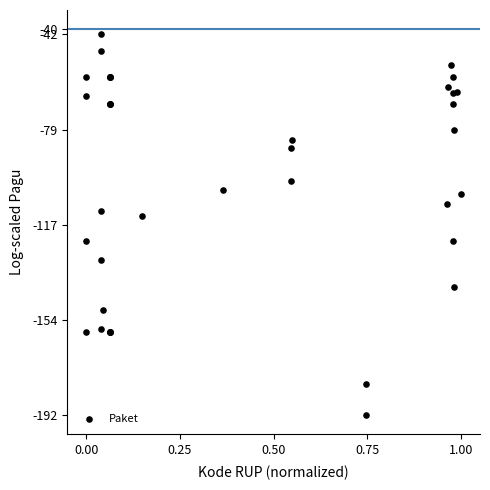

What Y value in the scatter plot is closest to -116?

-113.4